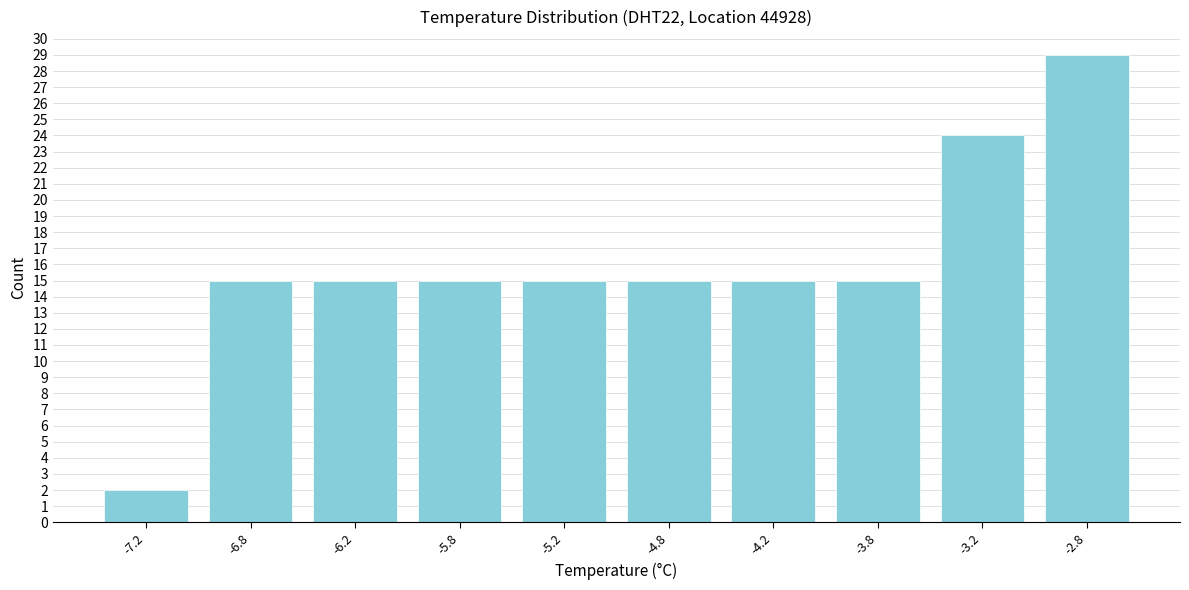

Reading left to right, transcribe this chart: for each bar, give the range it covers on the x-axis and its height. The values are not printed on the chart, so give them approximately, as read against the axis.

-7.5 to -7.0: 2
-7.0 to -6.5: 15
-6.5 to -6.0: 15
-6.0 to -5.5: 15
-5.5 to -5.0: 15
-5.0 to -4.5: 15
-4.5 to -4.0: 15
-4.0 to -3.5: 15
-3.5 to -3.0: 24
-3.0 to -2.5: 29